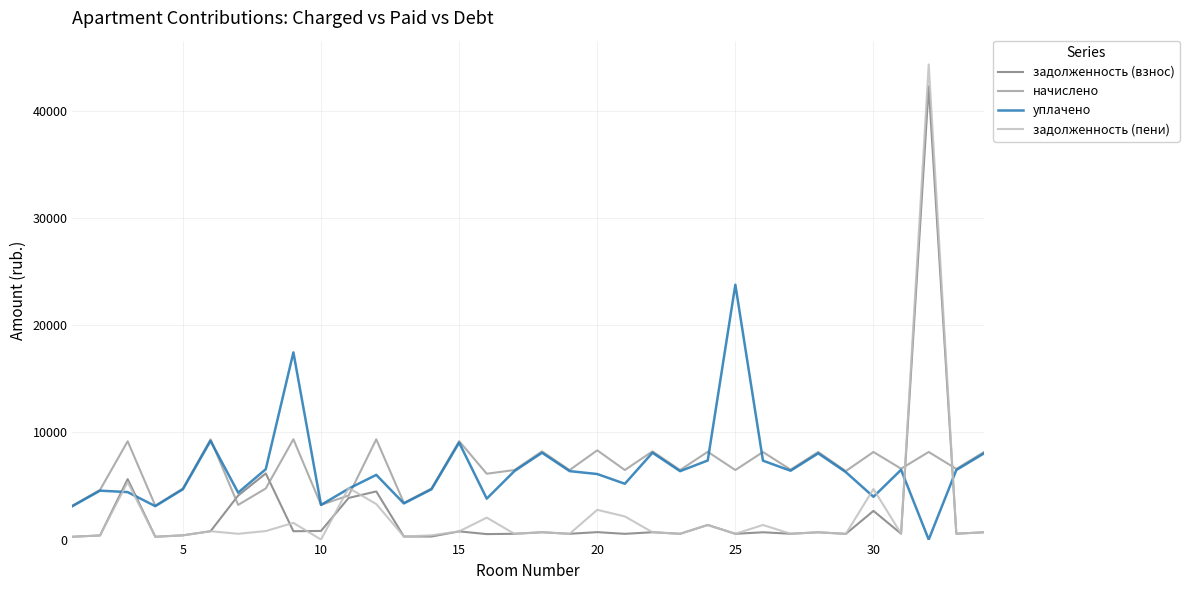

What is the maximum value for уплачено?

23776.9